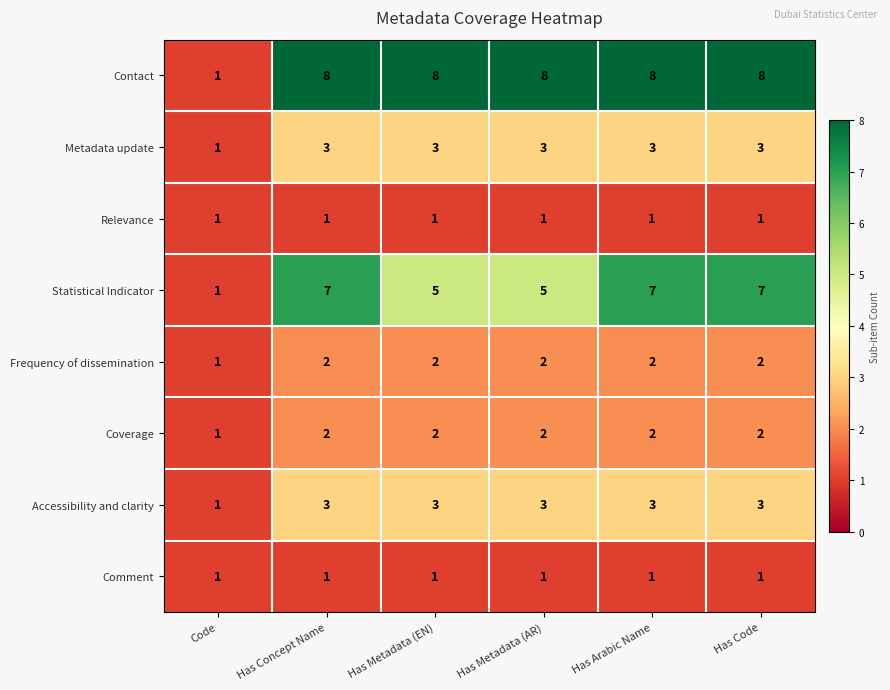

What is the total value across all series at Has Metadata (AR)?

25